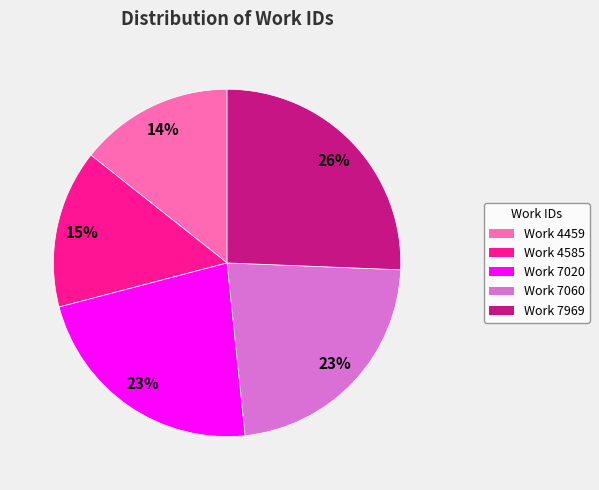

Is it true that Work 7020 is 23% of the pie?

True